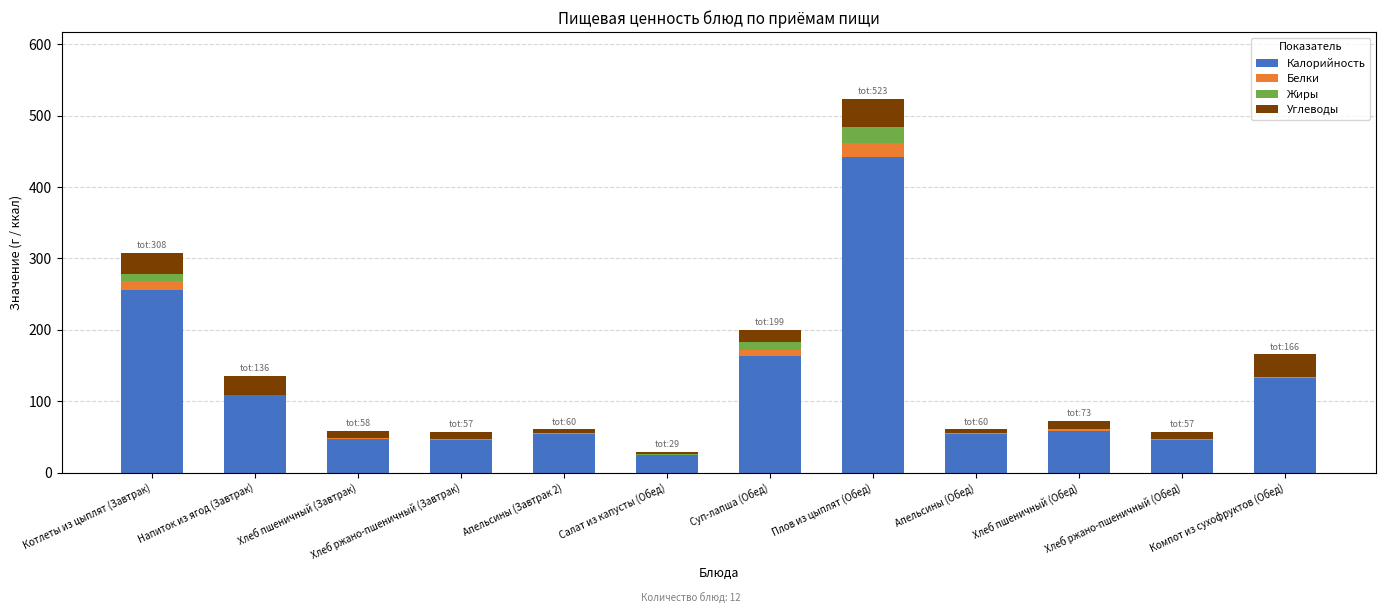

At which category is the sum across all series the highest?

Плов из цыплят (Обед)